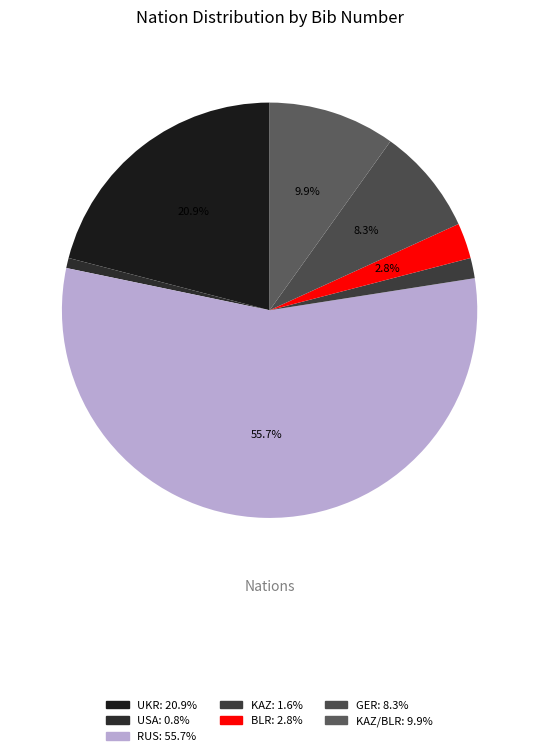

How many slices are in this pie chart?

7